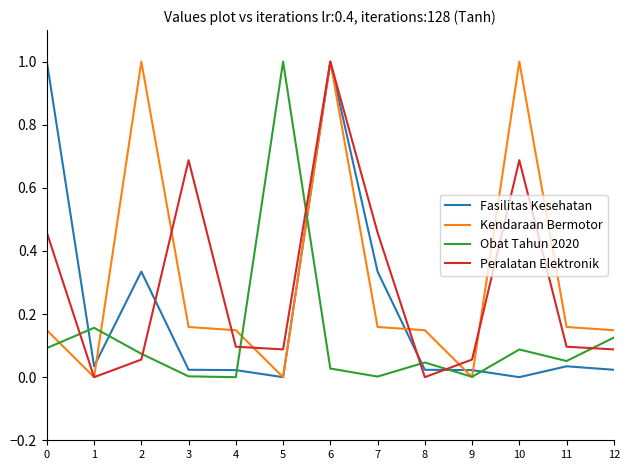

Which series ends up on top after the final intersection of Fasilitas Kesehatan and Obat Tahun 2020?

Obat Tahun 2020